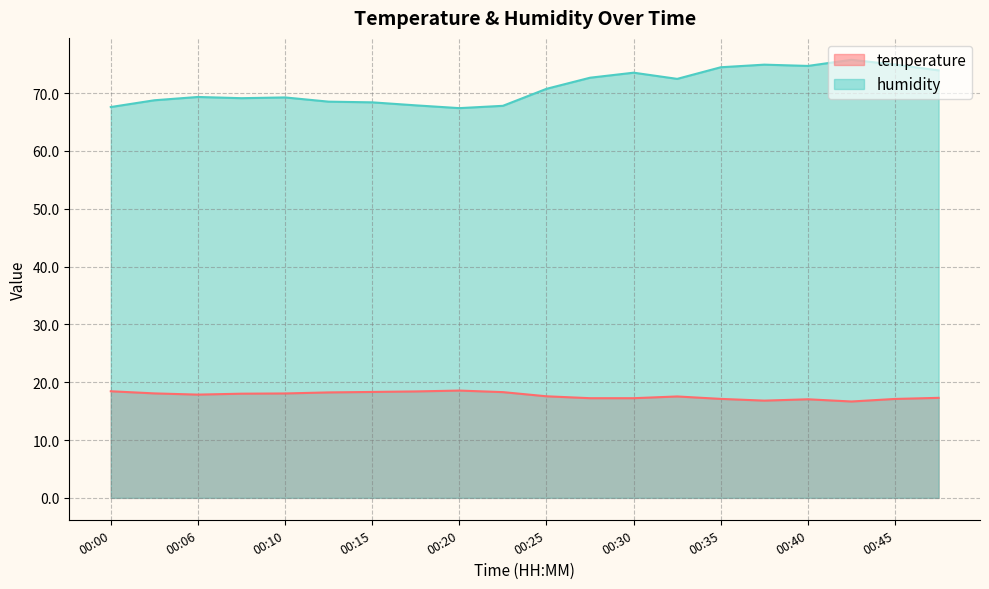

Which series has the largest range (max minus min)?

humidity